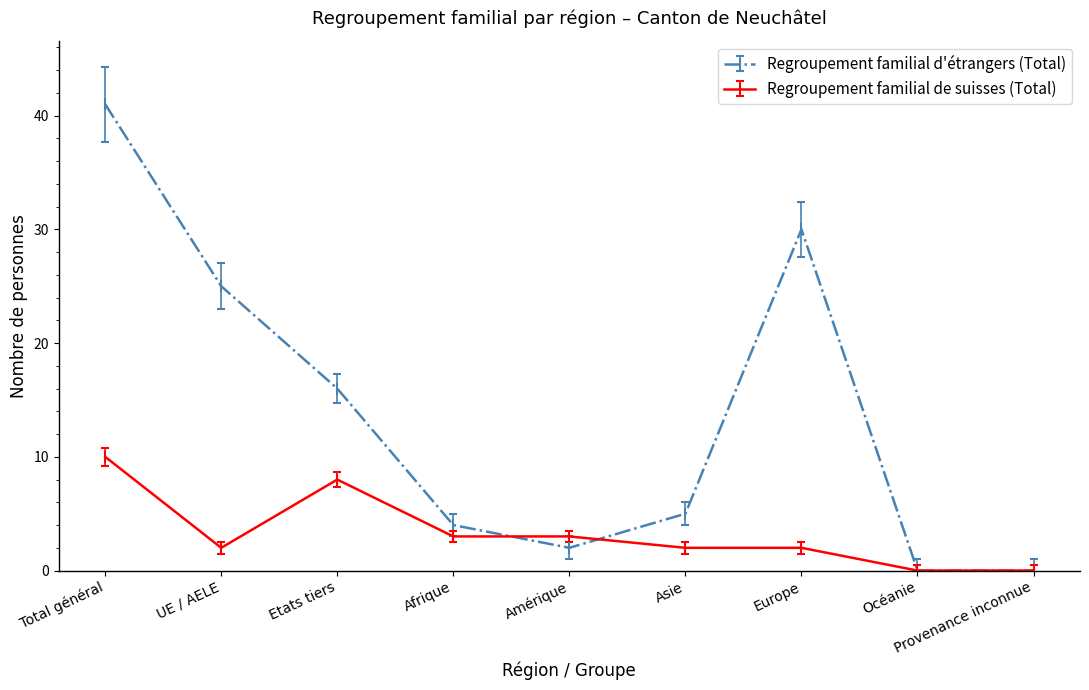

At how many categories does at least one series exceed 33?

1